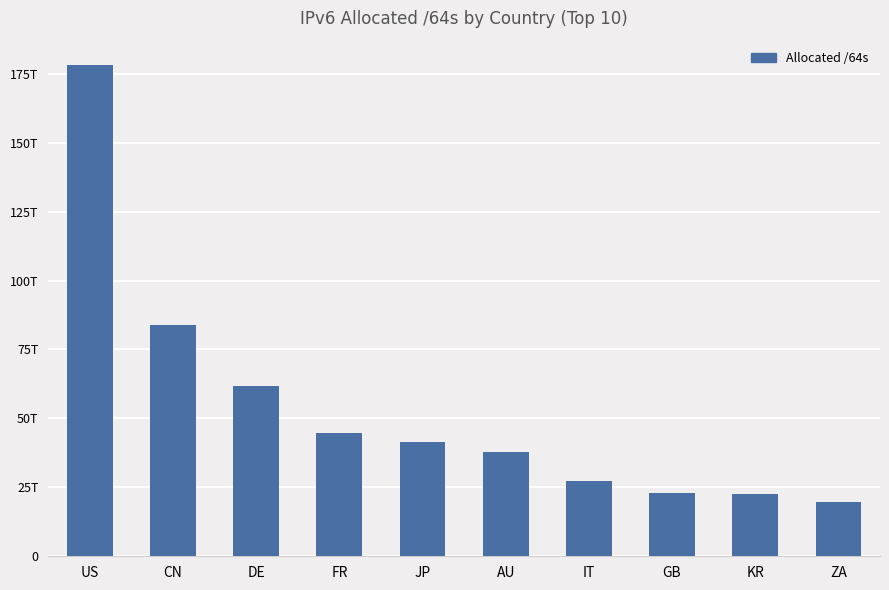

Are the bars horizontal?

No